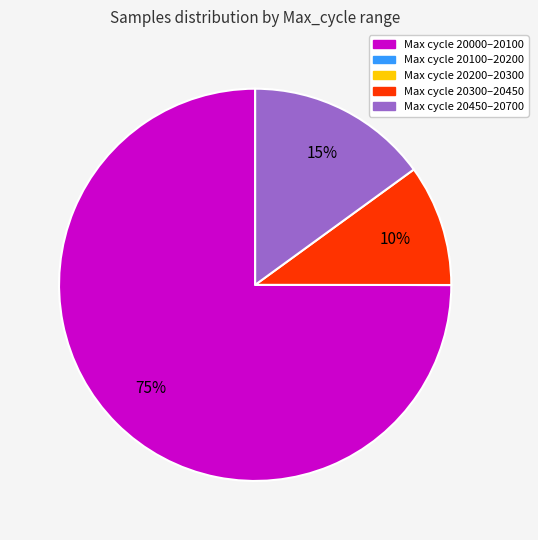

Does any single category account for the majority?

Yes